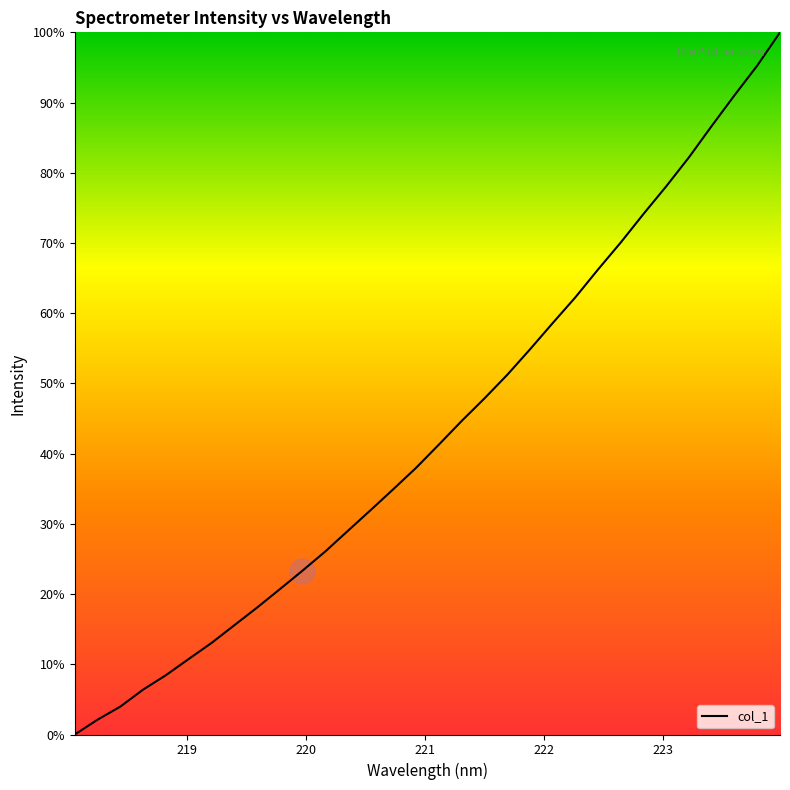

What is the maximum value shown in the chart?

100.0